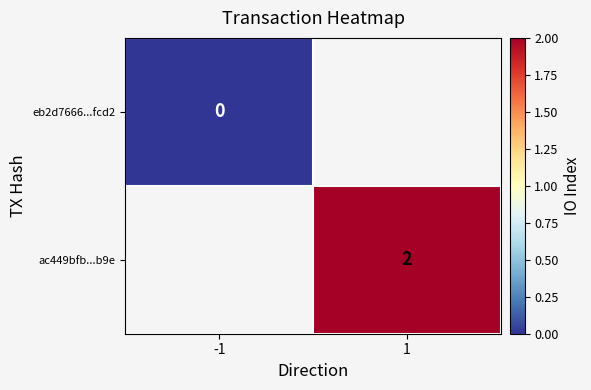

Count the number of data series in this chart.

2